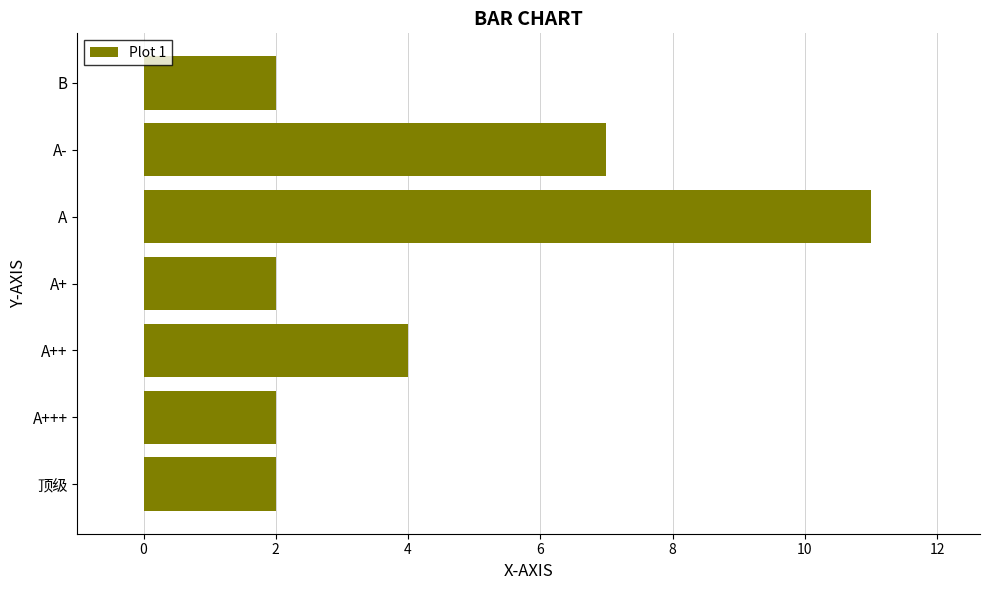

At which category does the chart reach its peak across all series?

A